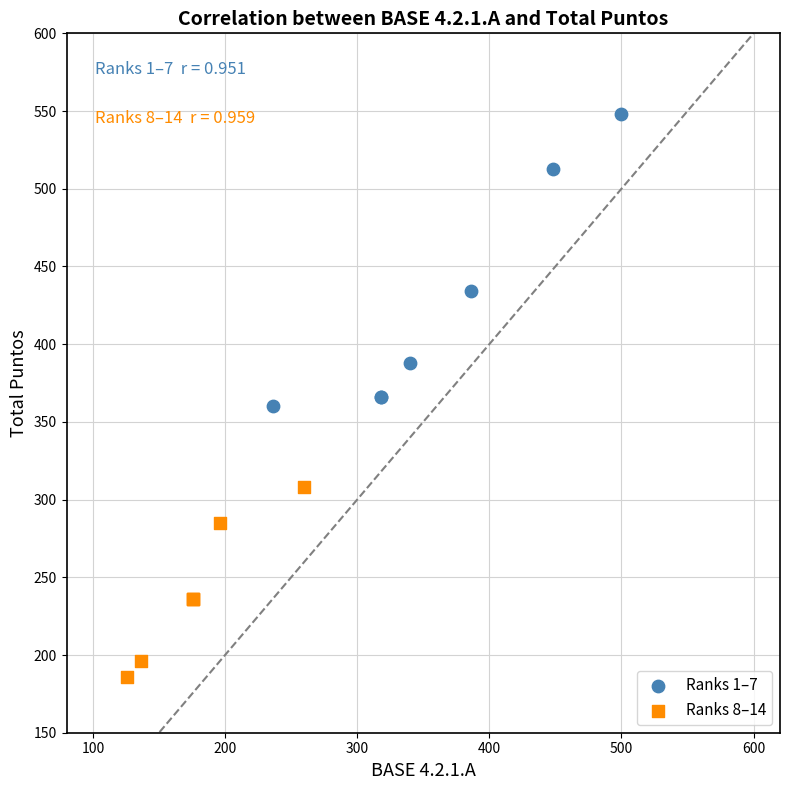

Which series reaches the maximum Y coordinate?

Ranks 1–7